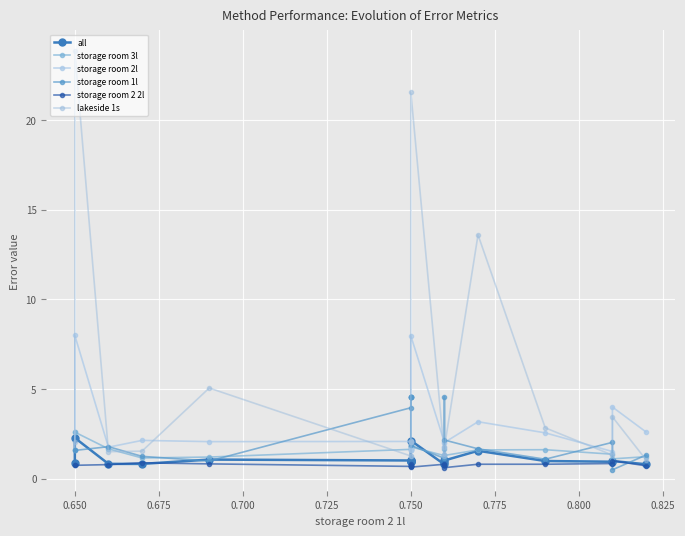

List the series in order of their peak value, lowest first.

storage room 2 2l, all, storage room 3l, storage room 1l, storage room 2l, lakeside 1s